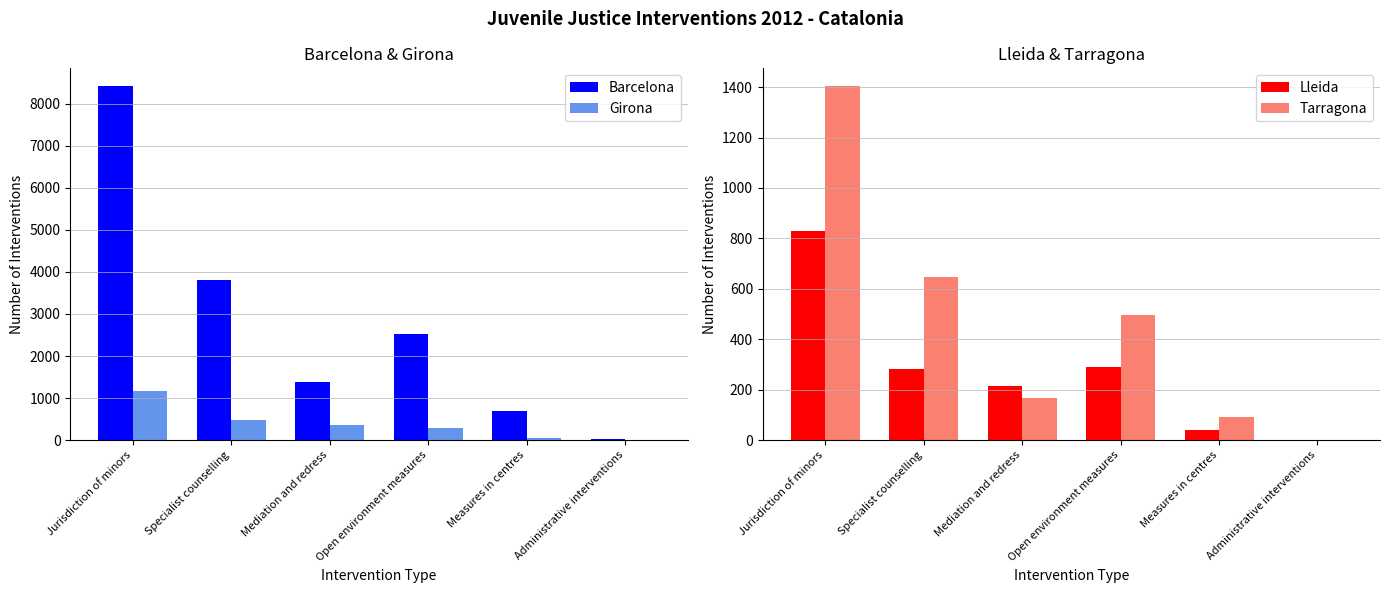

Where does the Lleida series first go above 283?

Jurisdiction of minors